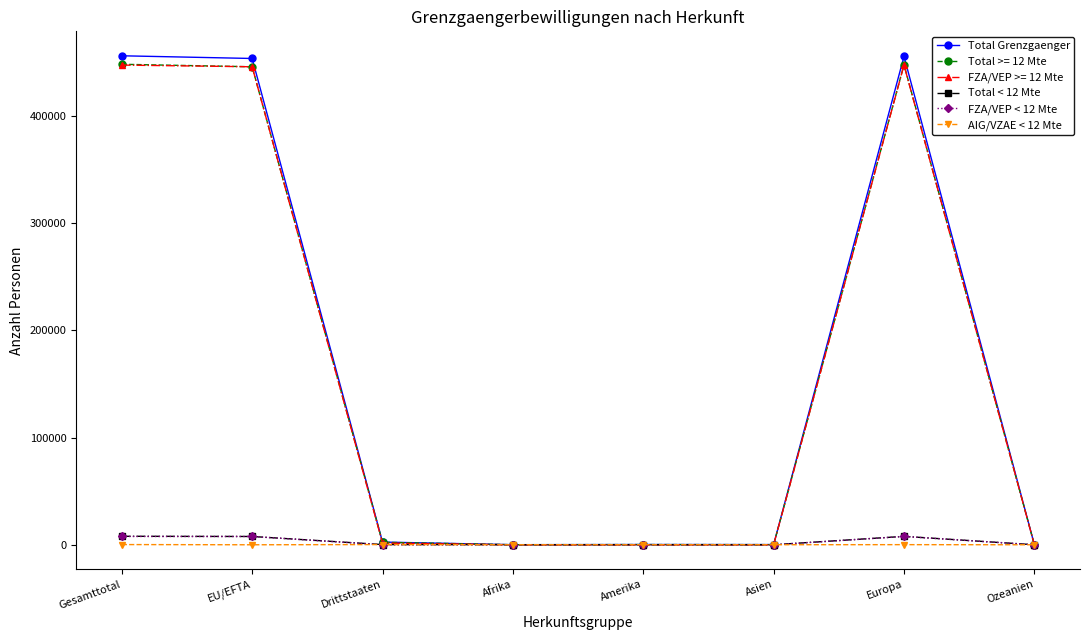

What is the maximum value shown in the chart?

456003